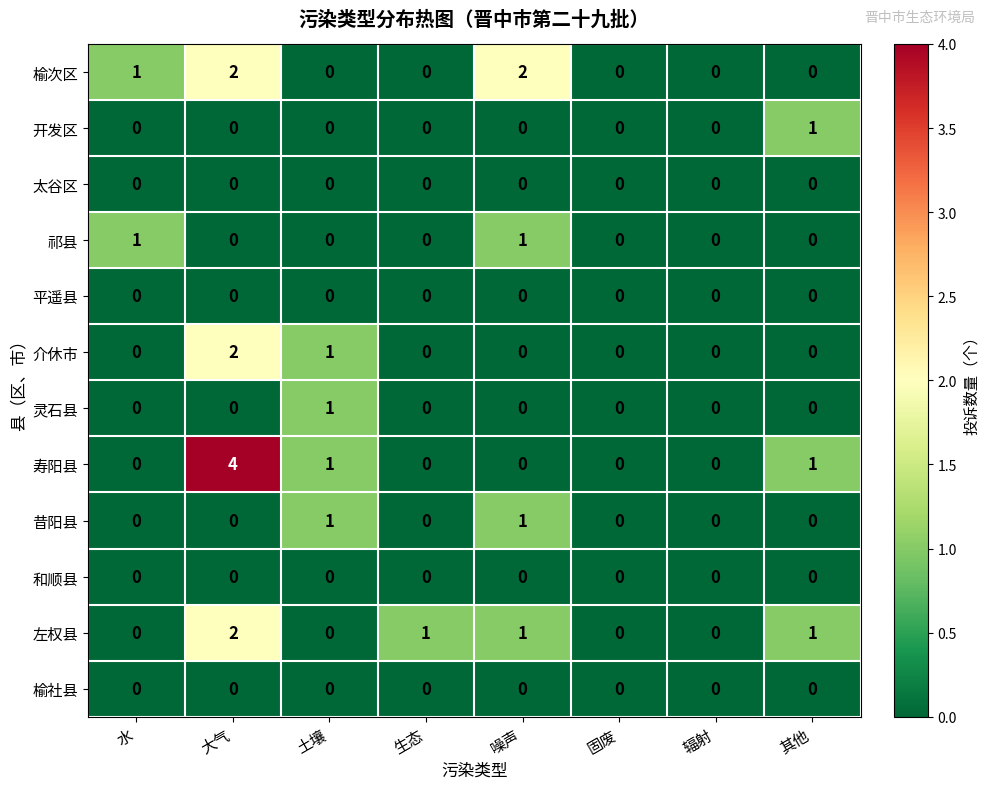

Is the value of 灵石县 at 土壤 greater than the value of 寿阳县 at 水?

Yes